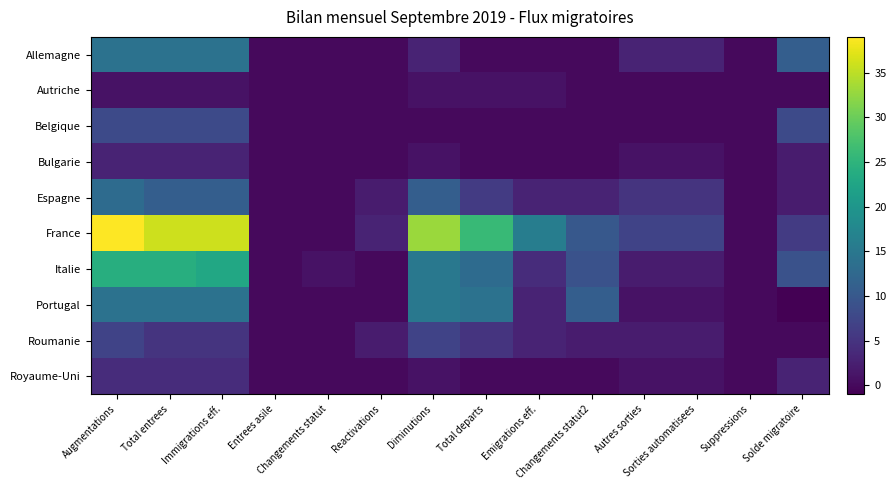

Reading left to right, list all the values displayed in this chart.

Allemagne: Augmentations=14	Total entrees=14	Immigrations eff.=14	Entrees asile=0	Changements statut=0	Reactivations=0	Diminutions=3	Total departs=0	Emigrations eff.=0	Changements statut2=0	Autres sorties=3	Sorties automatisees=3	Suppressions=0	Solde migratoire=11
Autriche: Augmentations=1	Total entrees=1	Immigrations eff.=1	Entrees asile=0	Changements statut=0	Reactivations=0	Diminutions=1	Total departs=1	Emigrations eff.=1	Changements statut2=0	Autres sorties=0	Sorties automatisees=0	Suppressions=0	Solde migratoire=0
Belgique: Augmentations=8	Total entrees=8	Immigrations eff.=8	Entrees asile=0	Changements statut=0	Reactivations=0	Diminutions=0	Total departs=0	Emigrations eff.=0	Changements statut2=0	Autres sorties=0	Sorties automatisees=0	Suppressions=0	Solde migratoire=8
Bulgarie: Augmentations=3	Total entrees=3	Immigrations eff.=3	Entrees asile=0	Changements statut=0	Reactivations=0	Diminutions=1	Total departs=0	Emigrations eff.=0	Changements statut2=0	Autres sorties=1	Sorties automatisees=1	Suppressions=0	Solde migratoire=2
Espagne: Augmentations=13	Total entrees=11	Immigrations eff.=11	Entrees asile=0	Changements statut=0	Reactivations=2	Diminutions=11	Total departs=6	Emigrations eff.=3	Changements statut2=3	Autres sorties=5	Sorties automatisees=5	Suppressions=0	Solde migratoire=2
France: Augmentations=39	Total entrees=36	Immigrations eff.=36	Entrees asile=0	Changements statut=0	Reactivations=3	Diminutions=33	Total departs=26	Emigrations eff.=16	Changements statut2=10	Autres sorties=7	Sorties automatisees=7	Suppressions=0	Solde migratoire=6
Italie: Augmentations=24	Total entrees=24	Immigrations eff.=23	Entrees asile=0	Changements statut=1	Reactivations=0	Diminutions=15	Total departs=13	Emigrations eff.=4	Changements statut2=9	Autres sorties=2	Sorties automatisees=2	Suppressions=0	Solde migratoire=9
Portugal: Augmentations=14	Total entrees=14	Immigrations eff.=14	Entrees asile=0	Changements statut=0	Reactivations=0	Diminutions=15	Total departs=14	Emigrations eff.=3	Changements statut2=11	Autres sorties=1	Sorties automatisees=1	Suppressions=0	Solde migratoire=-1
Roumanie: Augmentations=7	Total entrees=5	Immigrations eff.=5	Entrees asile=0	Changements statut=0	Reactivations=2	Diminutions=7	Total departs=5	Emigrations eff.=3	Changements statut2=2	Autres sorties=2	Sorties automatisees=2	Suppressions=0	Solde migratoire=0
Royaume-Uni: Augmentations=4	Total entrees=4	Immigrations eff.=4	Entrees asile=0	Changements statut=0	Reactivations=0	Diminutions=1	Total departs=0	Emigrations eff.=0	Changements statut2=0	Autres sorties=1	Sorties automatisees=1	Suppressions=0	Solde migratoire=3